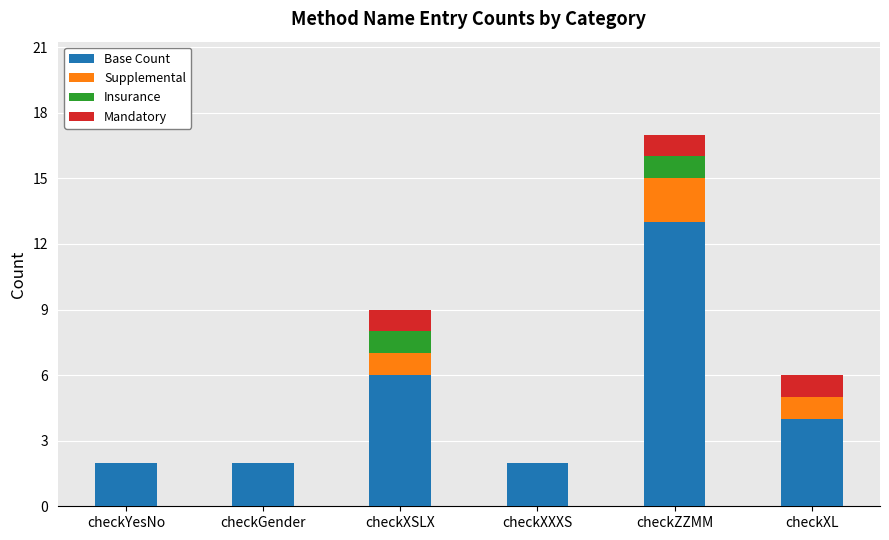

The Base Count series shows 2 at checkGender. True or false?

True